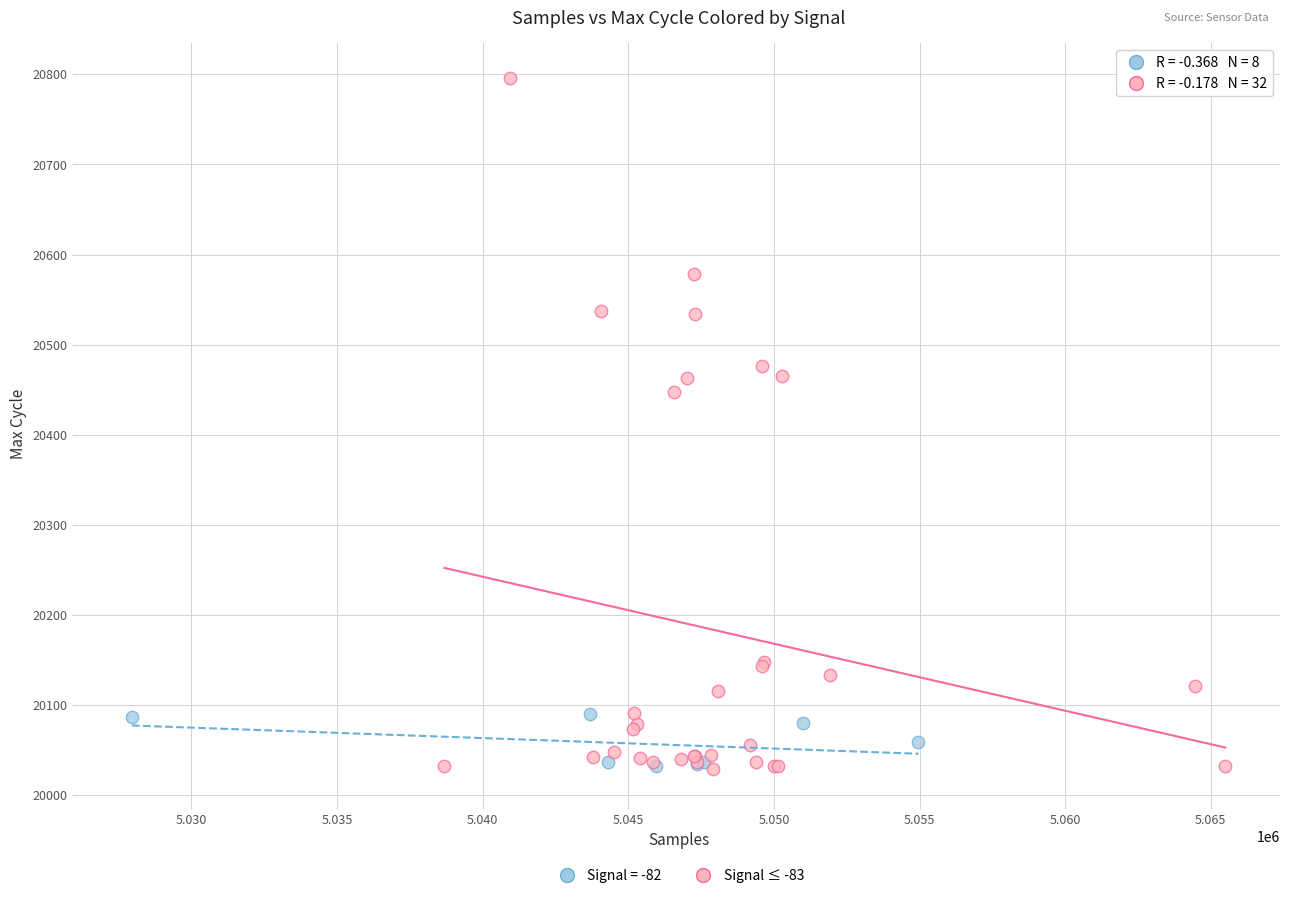

Which series reaches the maximum Y coordinate?

Signal ≤ -83